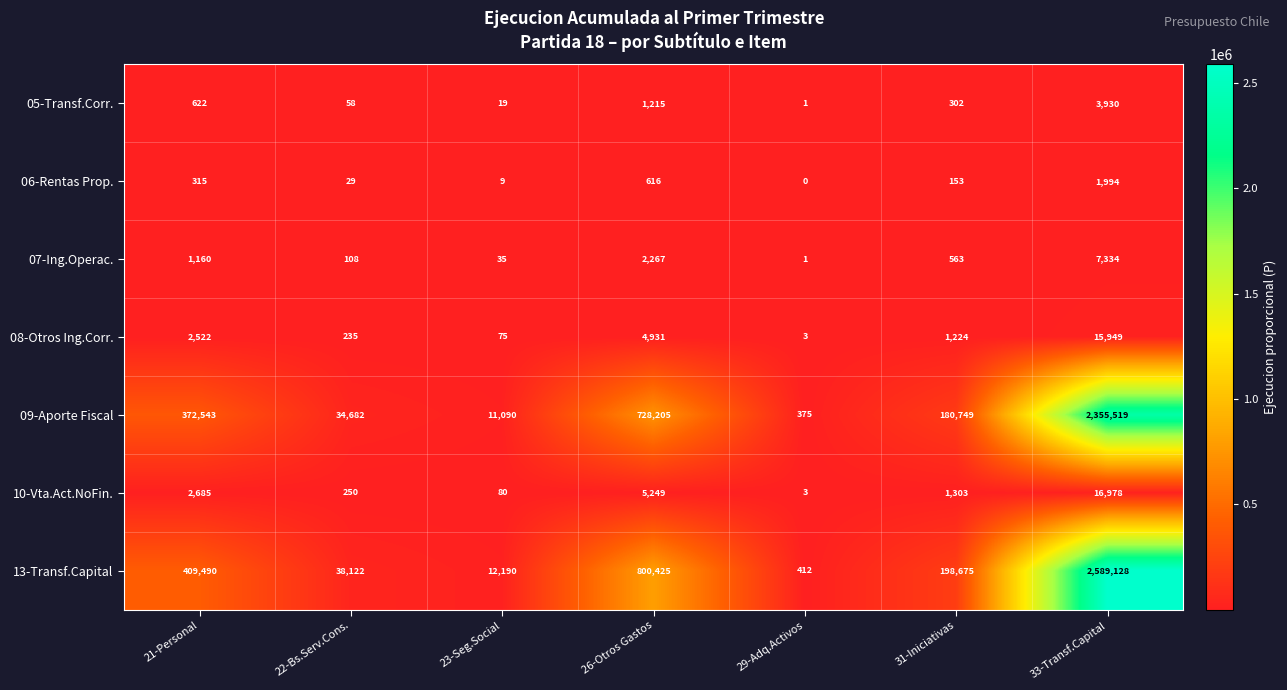

Which label corresponds to the largest value in the chart?

33-Transf.Capital